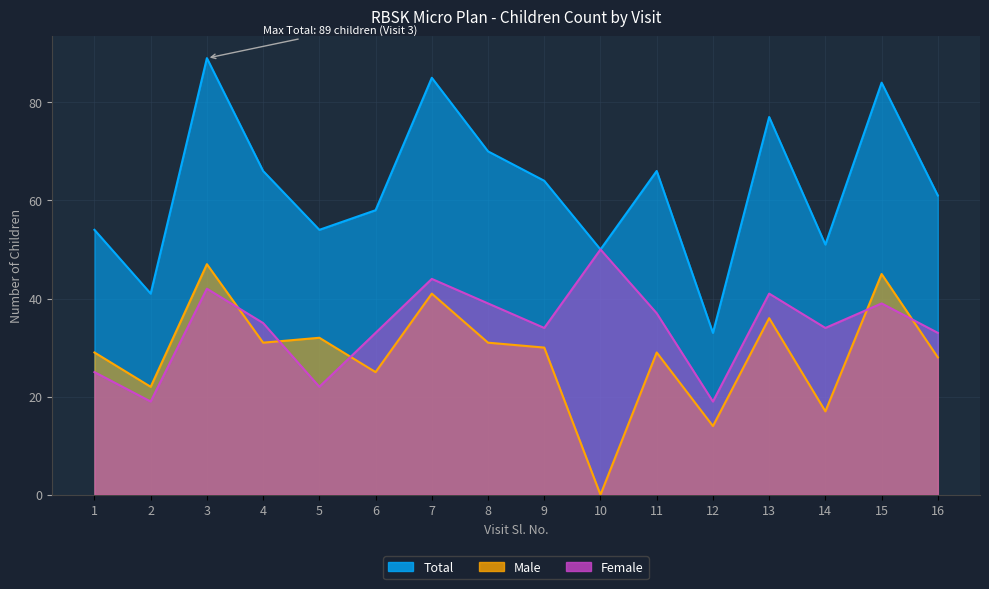

Is it true that Female equals 19 at 2?

True